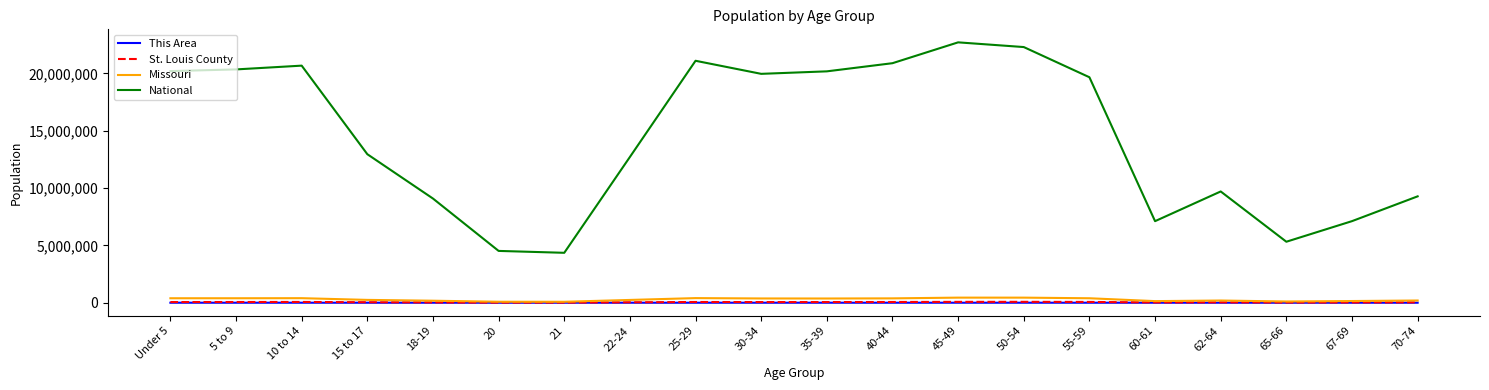

True or false: National and This Area intersect in this chart.

False